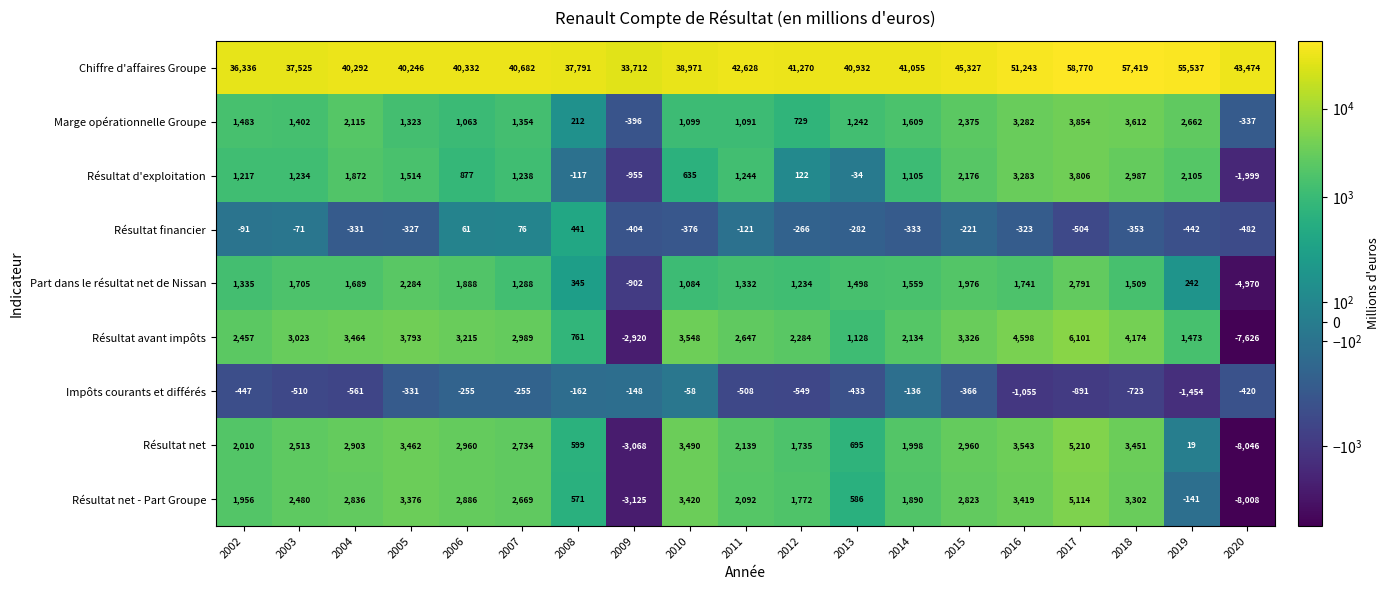

At which label does Chiffre d'affaires Groupe reach its peak?

2017